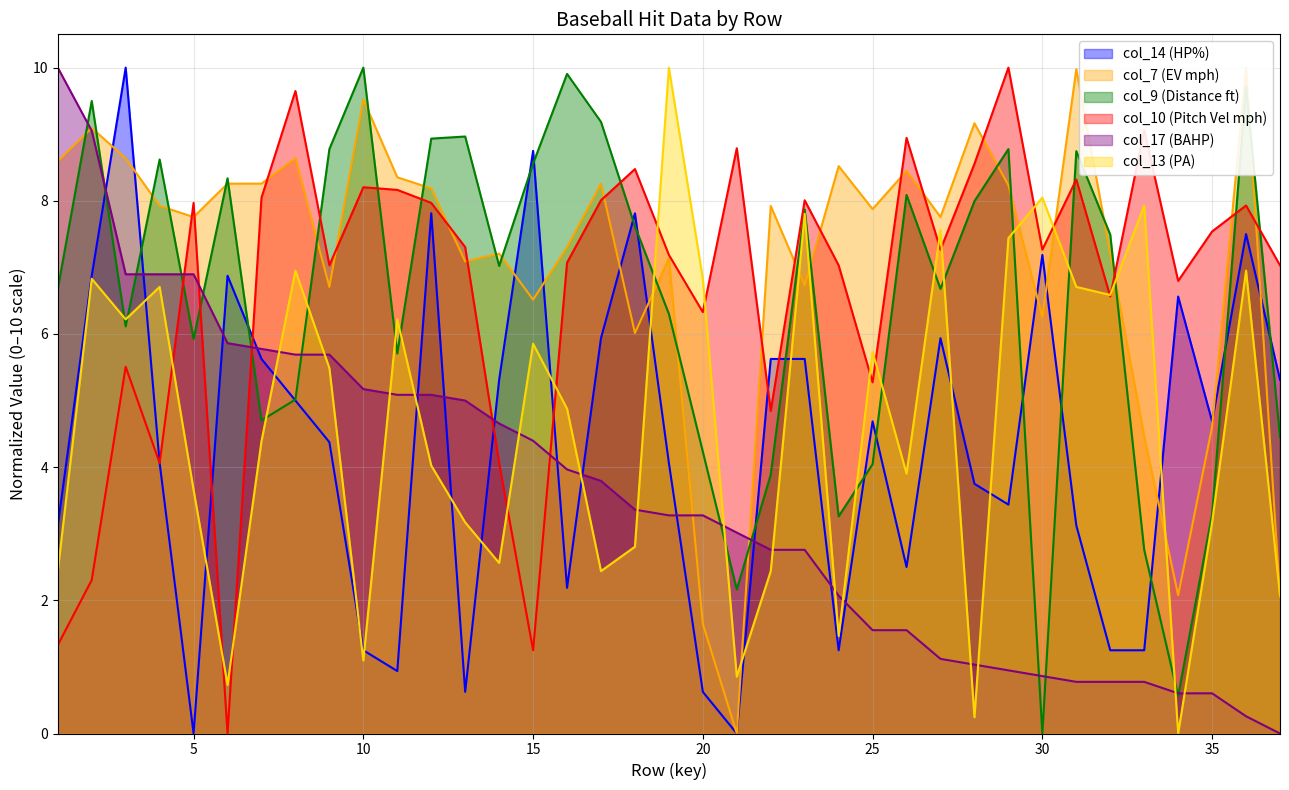

Where do col_10 (Pitch Vel mph) and col_7 (EV mph) first cross each other?

4 and 5